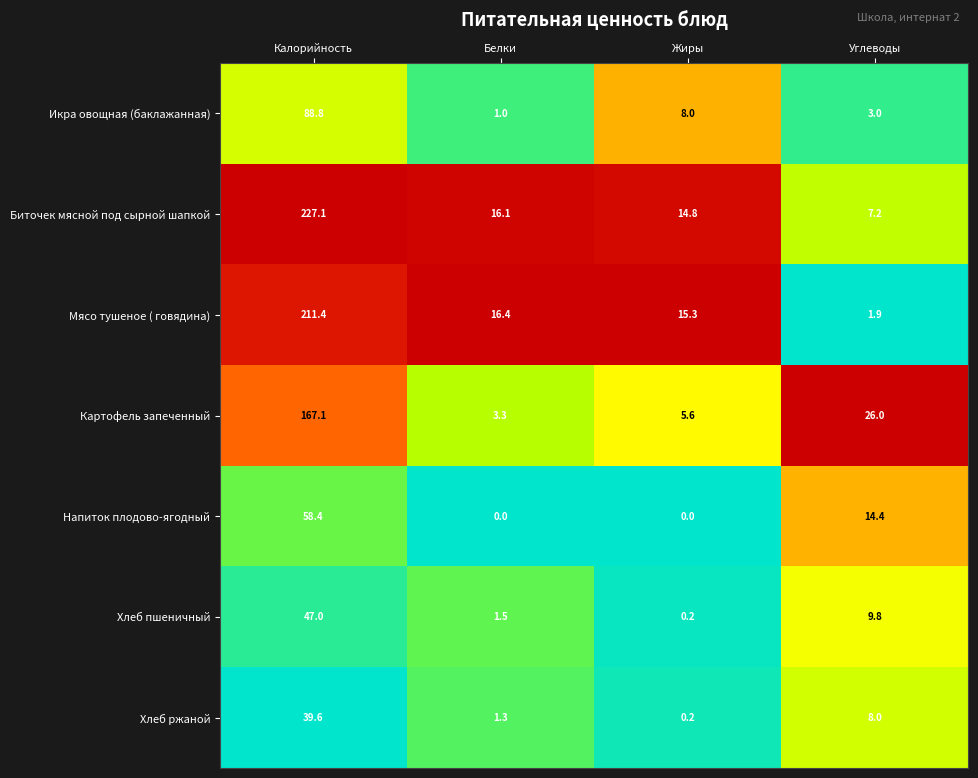

Reading left to right, what are all the values shown in this chart?

Икра овощная (баклажанная): Калорийность=88.8	Белки=1.0	Жиры=8.0	Углеводы=3.0
Биточек мясной под сырной шапкой: Калорийность=227.1	Белки=16.1	Жиры=14.8	Углеводы=7.2
Мясо тушеное ( говядина): Калорийность=211.4	Белки=16.4	Жиры=15.3	Углеводы=1.9
Картофель запеченный: Калорийность=167.1	Белки=3.3	Жиры=5.6	Углеводы=26.0
Напиток плодово-ягодный: Калорийность=58.4	Белки=0.0	Жиры=0.0	Углеводы=14.4
Хлеб пшеничный: Калорийность=47.0	Белки=1.5	Жиры=0.2	Углеводы=9.8
Хлеб ржаной: Калорийность=39.6	Белки=1.3	Жиры=0.2	Углеводы=8.0